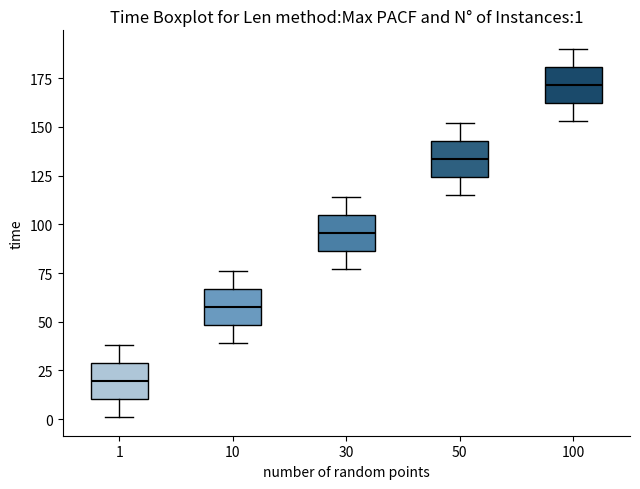

Which box has the highest median line?

100